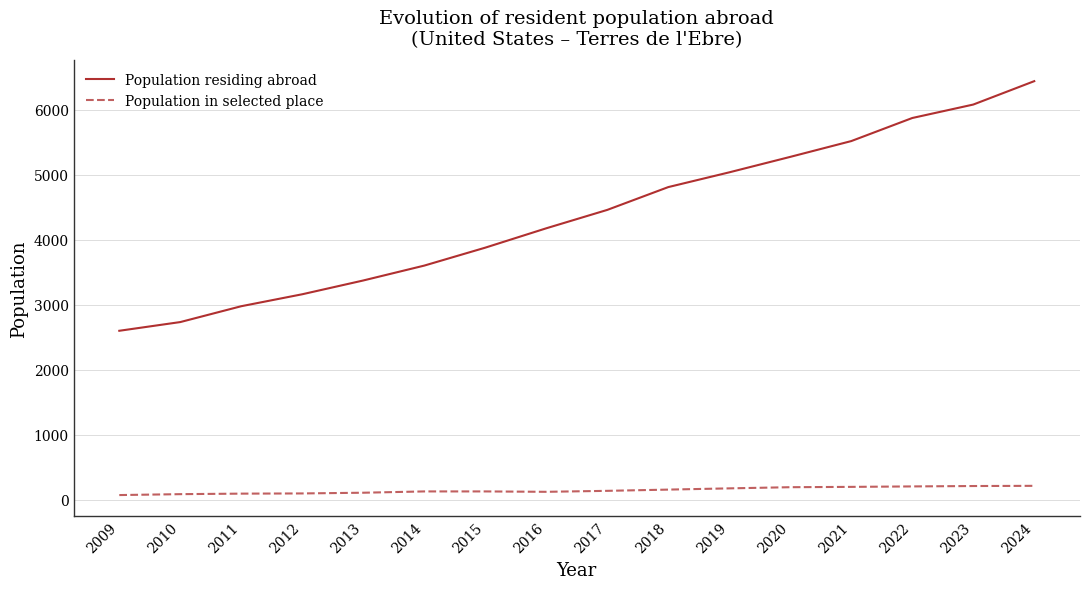

Is this an area chart (filled region under the line)?

No